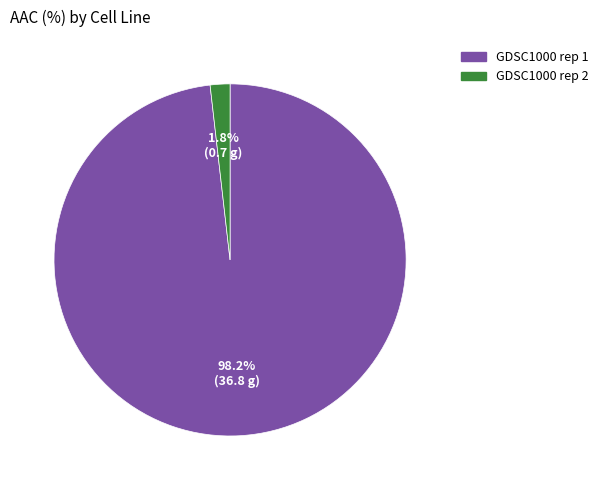

Which slice is the largest?

GDSC1000 rep 1